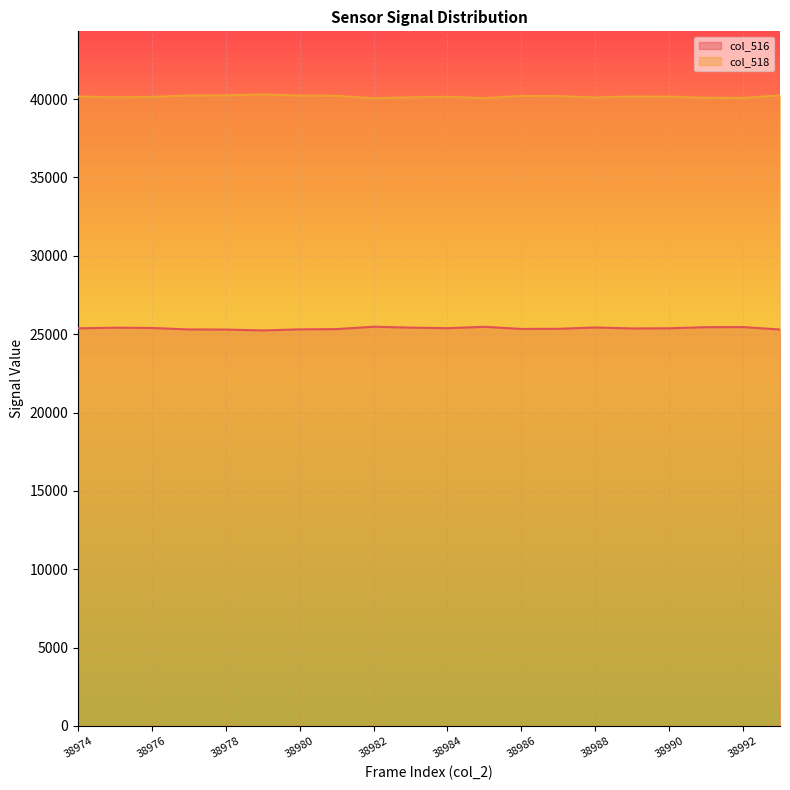

The value of col_516 at 38975 is 7529. True or false?

False